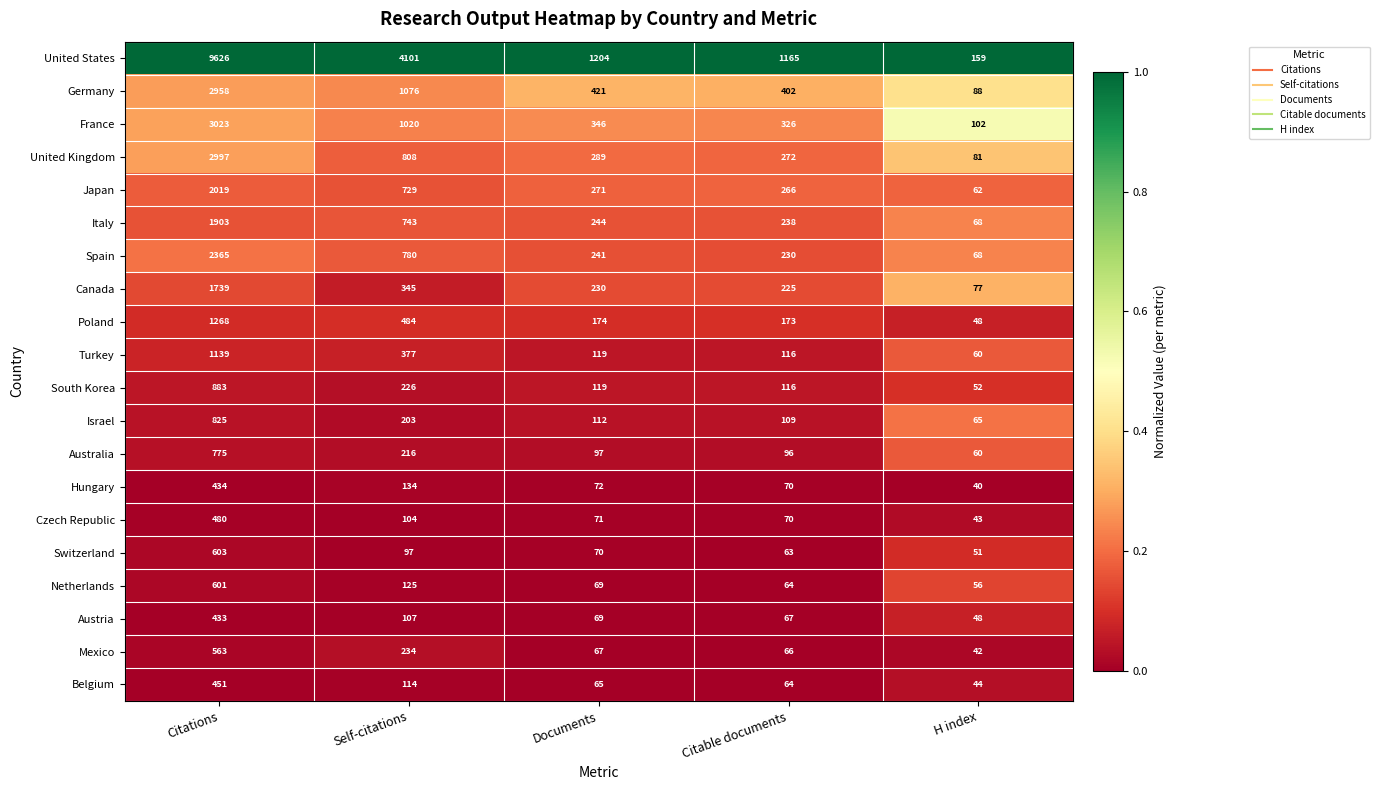

At which category does the chart reach its minimum across all series?

H index